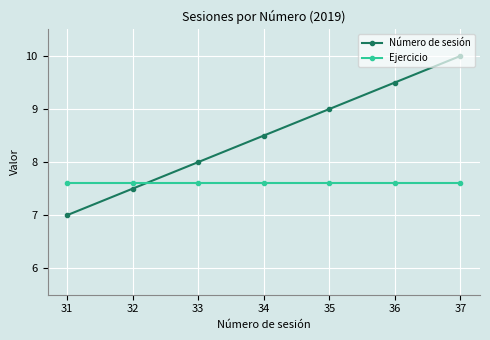

What is the total value across all series at 36?

17.1